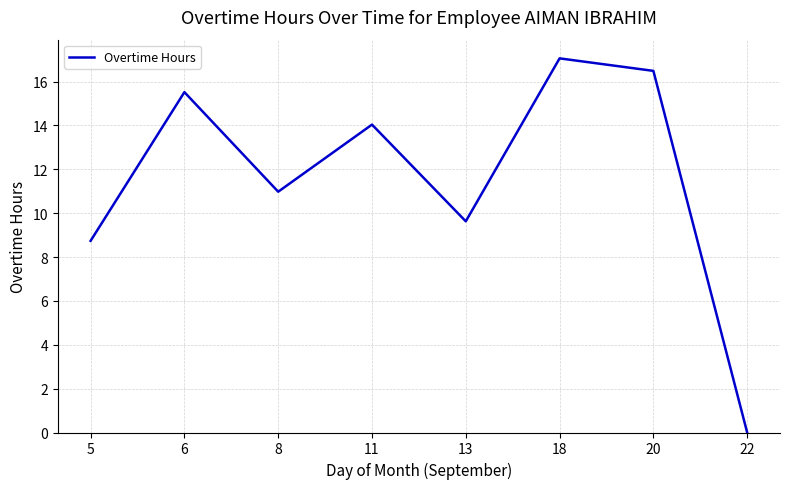

What is the difference between the second highest and minimum values?

16.5